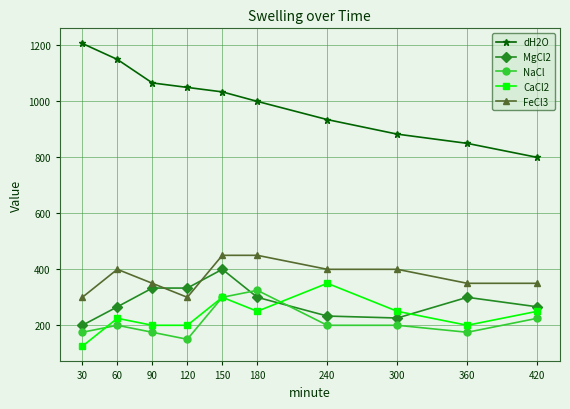

Which series ends up on top after the final intersection of NaCl and MgCl2?

MgCl2